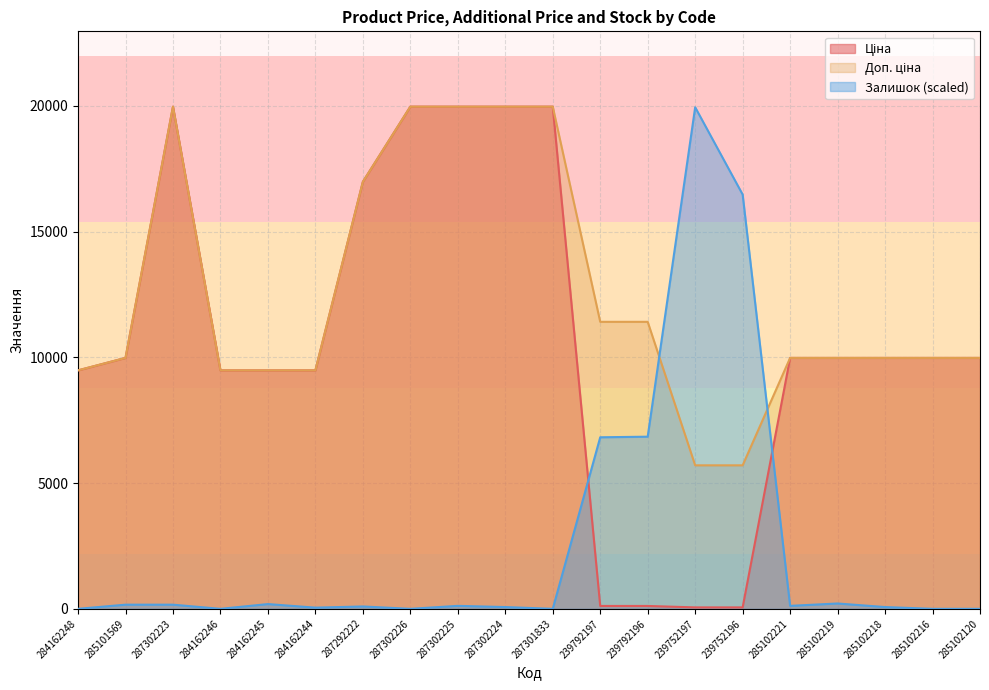

Does the chart have visible grid lines?

Yes